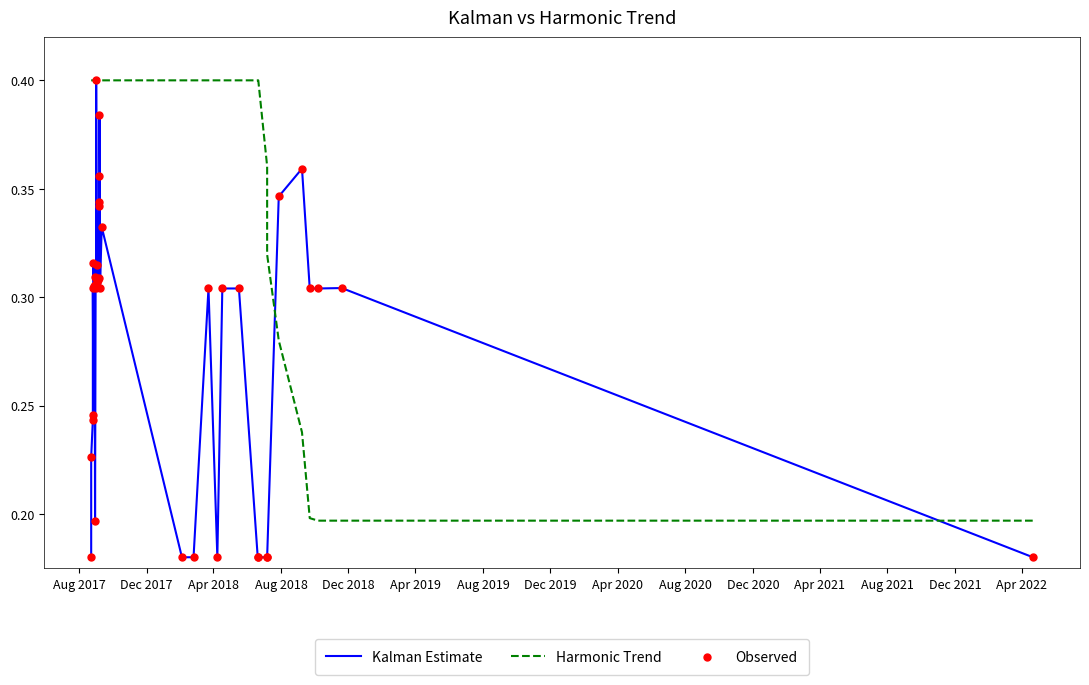

Which series has the largest Y range (max minus min)?

Kalman Estimate